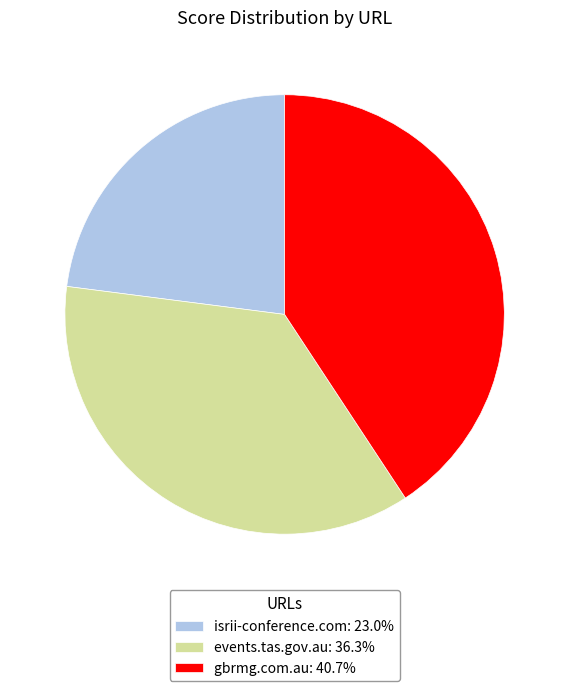

Approximately how many times larger is the value at isrii-conference.com compared to events.tas.gov.au?

0.6